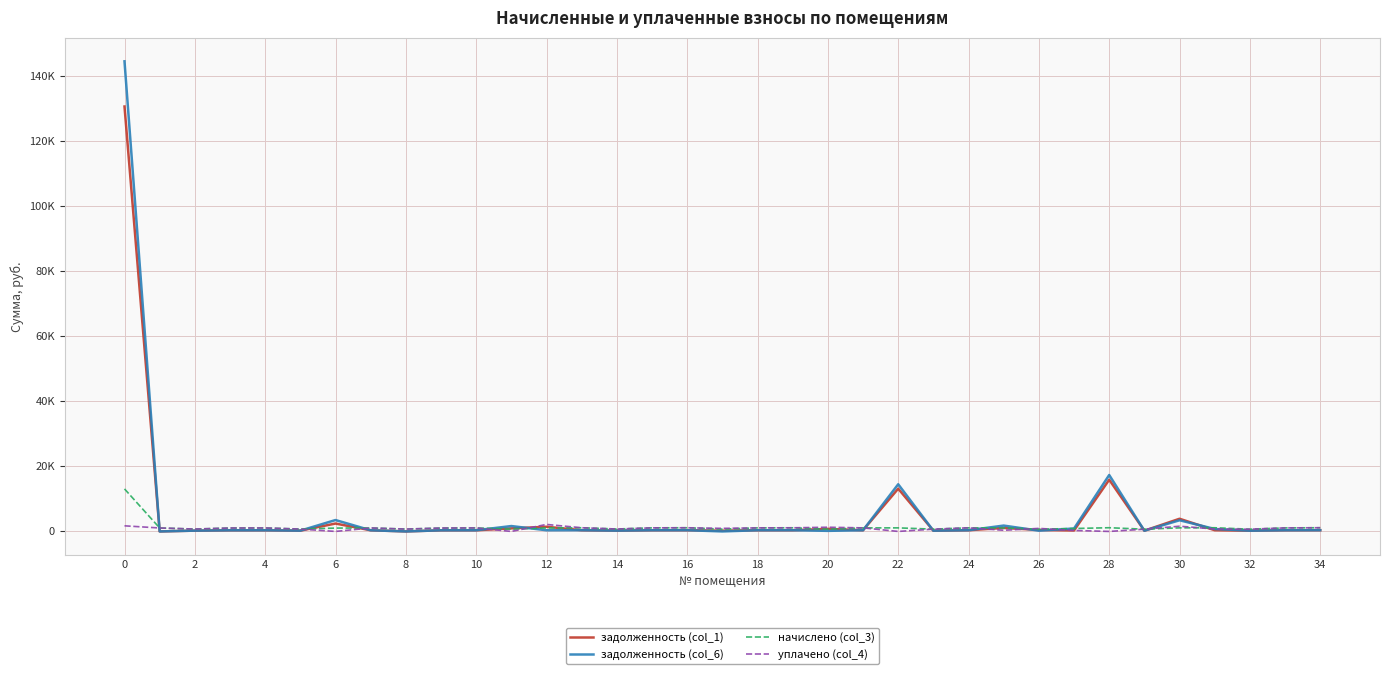

What is the maximum value shown in the chart?

144508.0